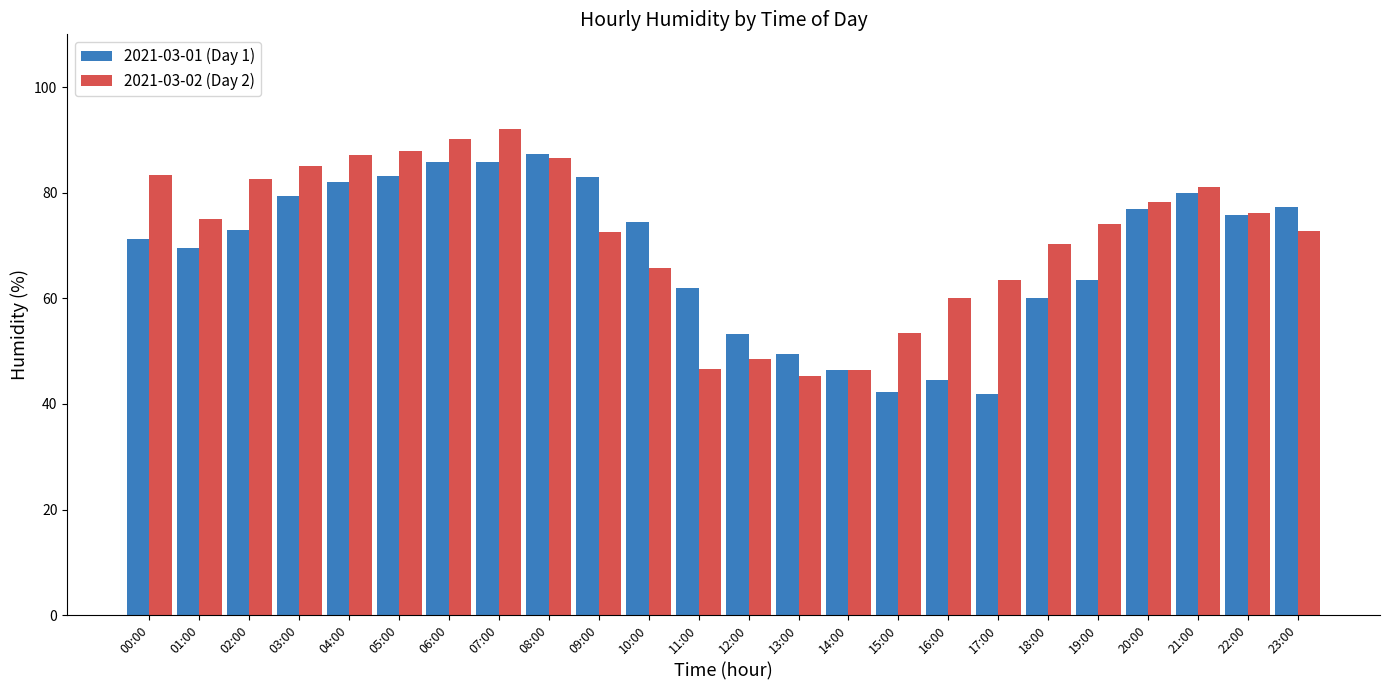

At which label does 2021-03-01 (Day 1) reach its peak?

08:00